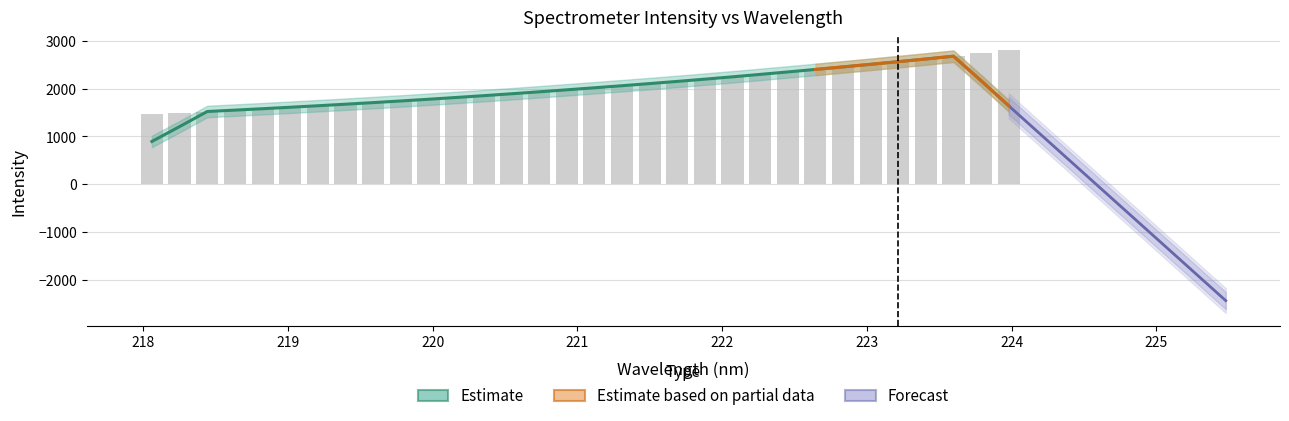

What is the value of the 21st bar from the left?

2195.6